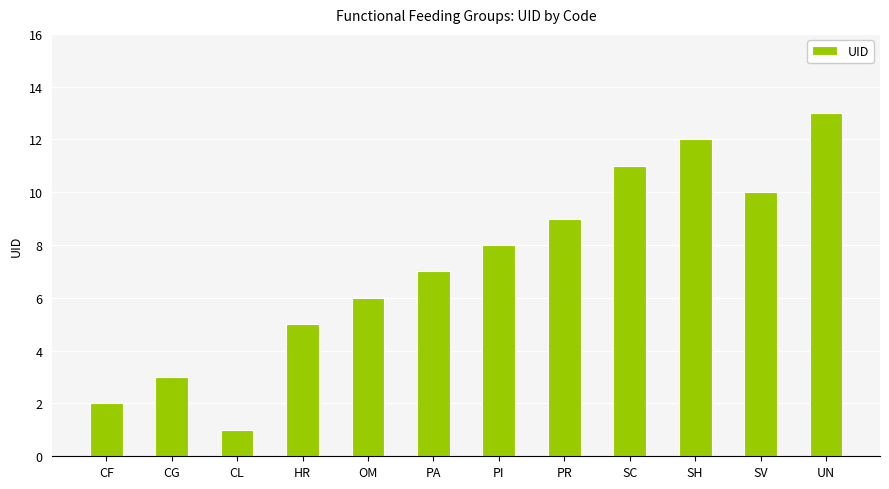

At which category does the chart reach its minimum across all series?

CL